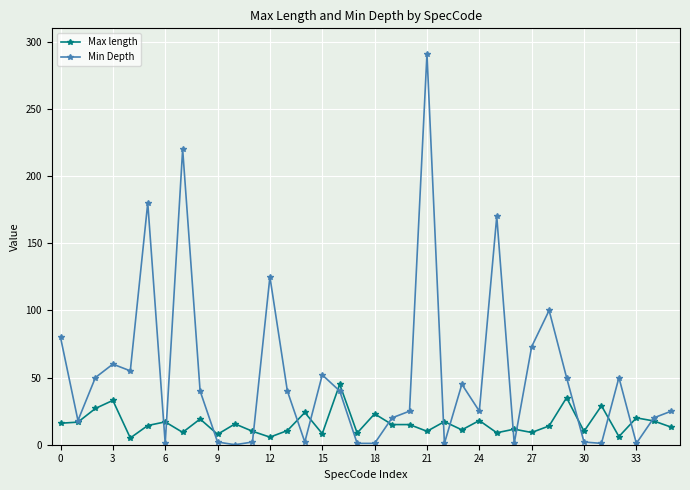

Which series has the largest total across all categories?

Min Depth